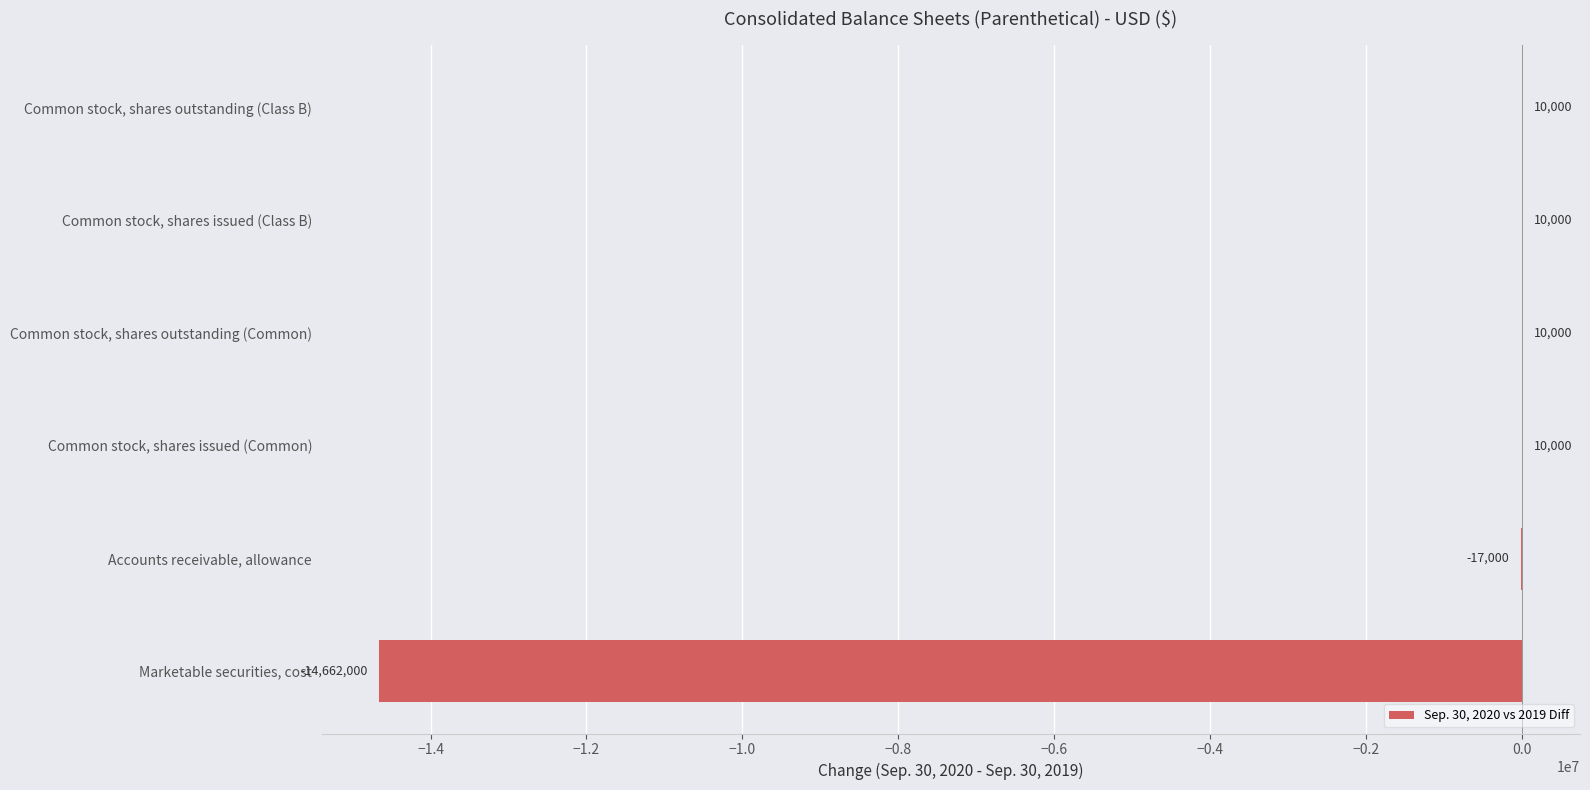

The value at Marketable securities, cost is -4132353. True or false?

False